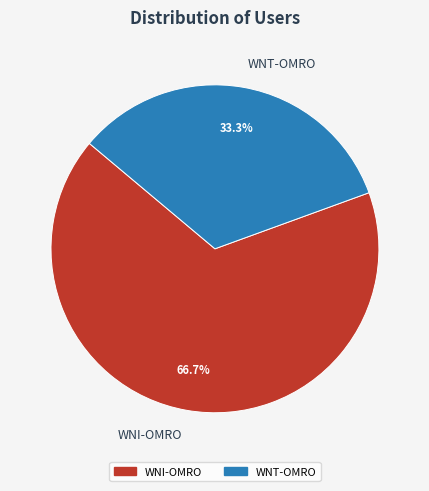

Which category has the biggest portion of the pie?

WNI-OMRO